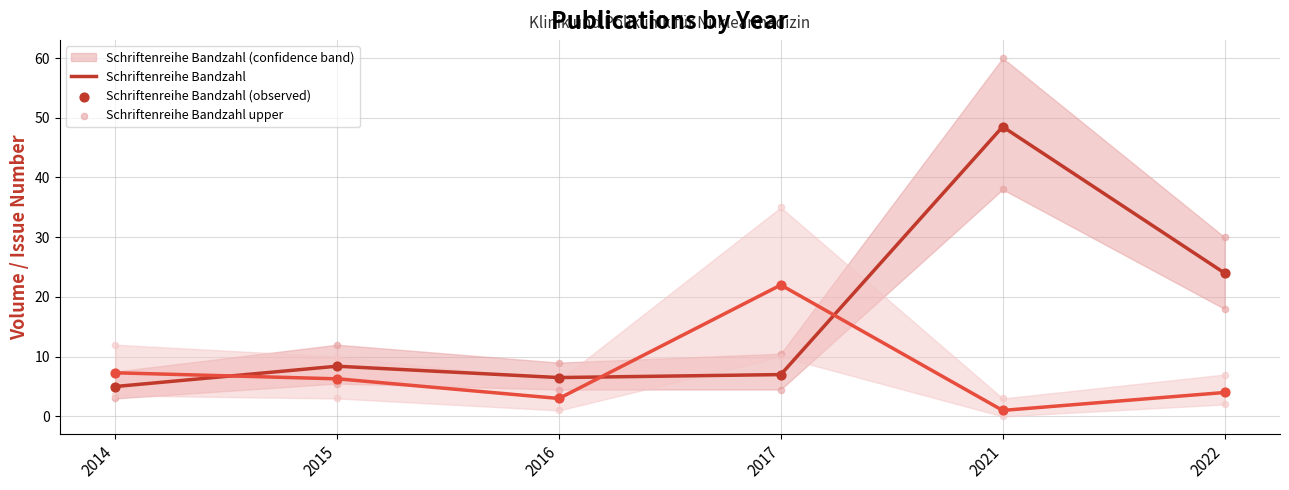

Which series contains the highest Y value?

Schriftenreihe Bandzahl